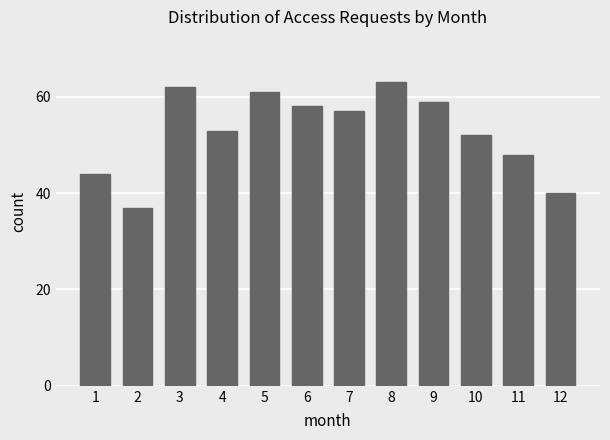

Reading left to right, what are all the values shown in this chart?

1=44	2=37	3=62	4=53	5=61	6=58	7=57	8=63	9=59	10=52	11=48	12=40